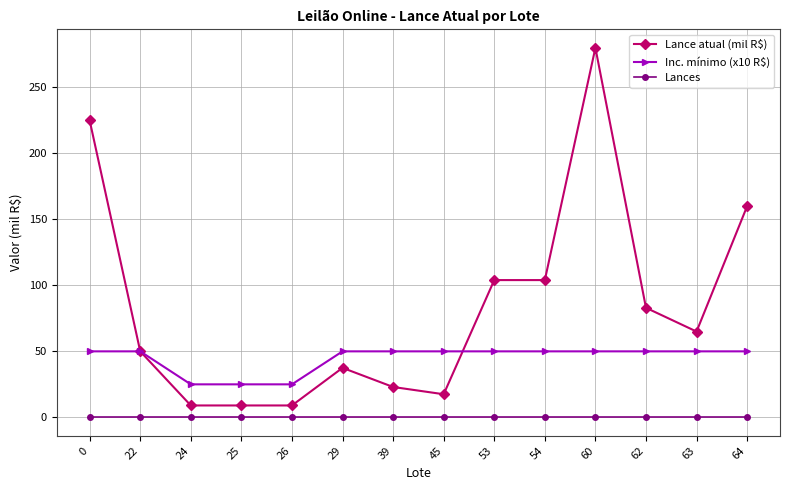

Between 0 and 26, which series saw the biggest shift?

Lance atual (mil R$)